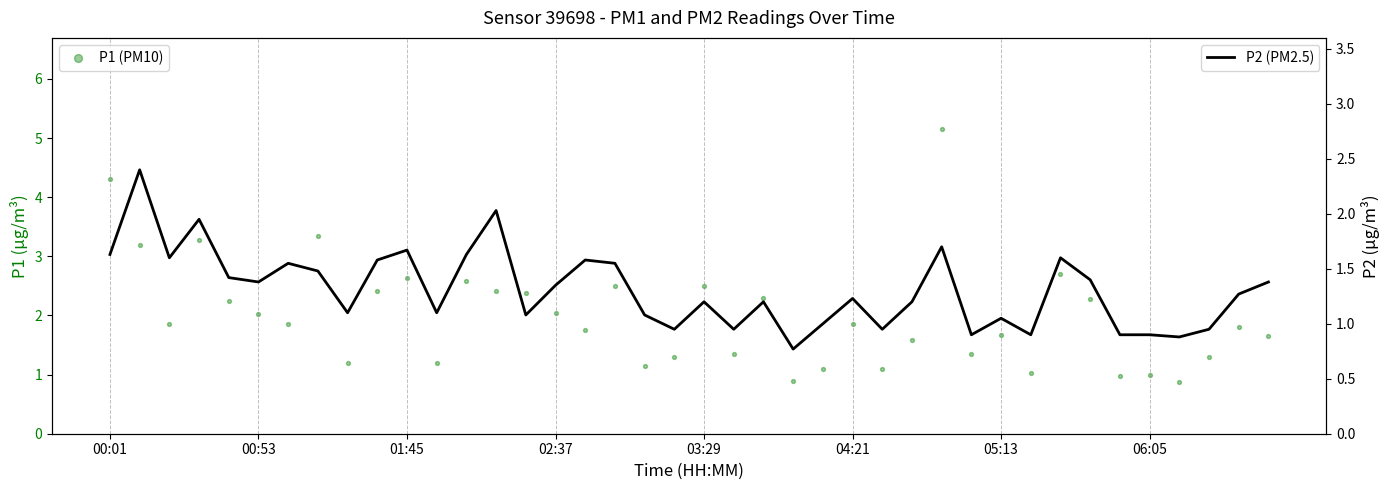

Which series reaches the minimum Y coordinate?

P2 (PM2.5)